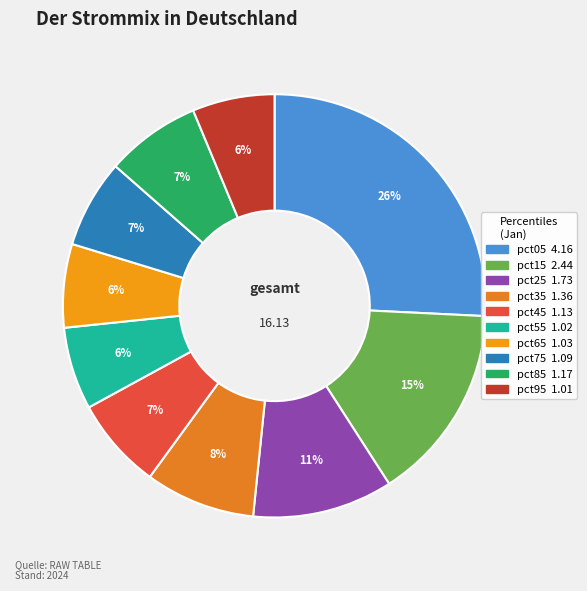

What percentage do pct45 and pct35 together represent?

15.4%